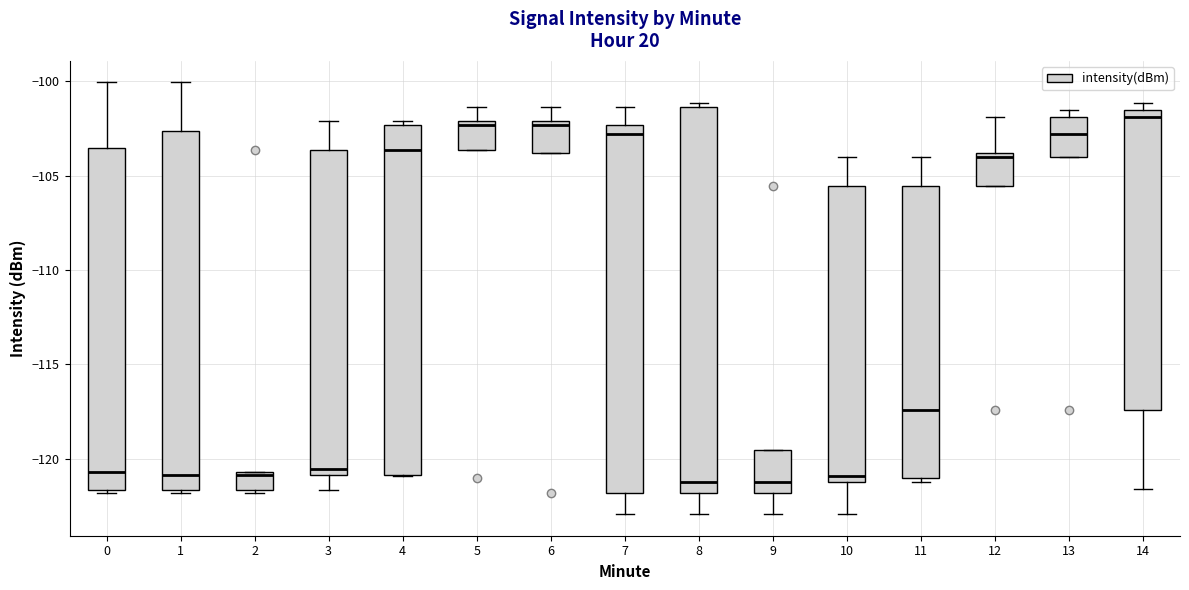

Which box is the tallest, from its lower edge to its upper edge?

8